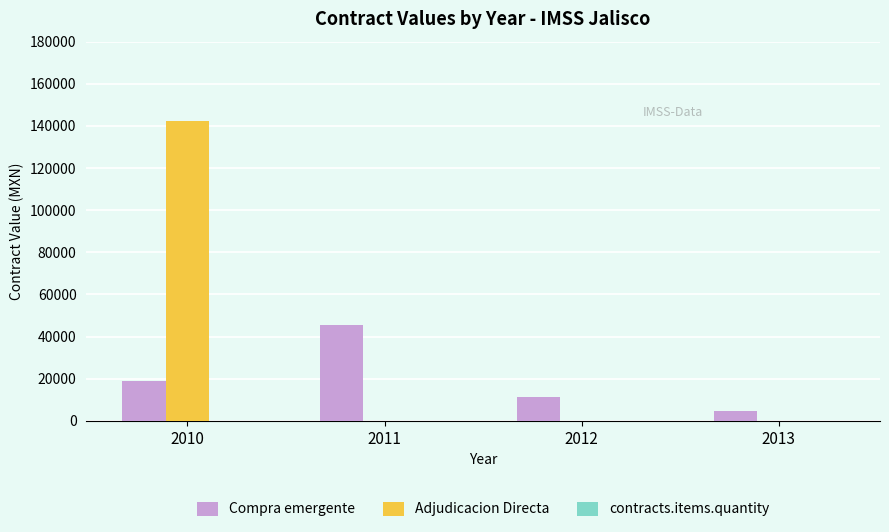

What is the sum of all Adjudicacion Directa values?

142297.2